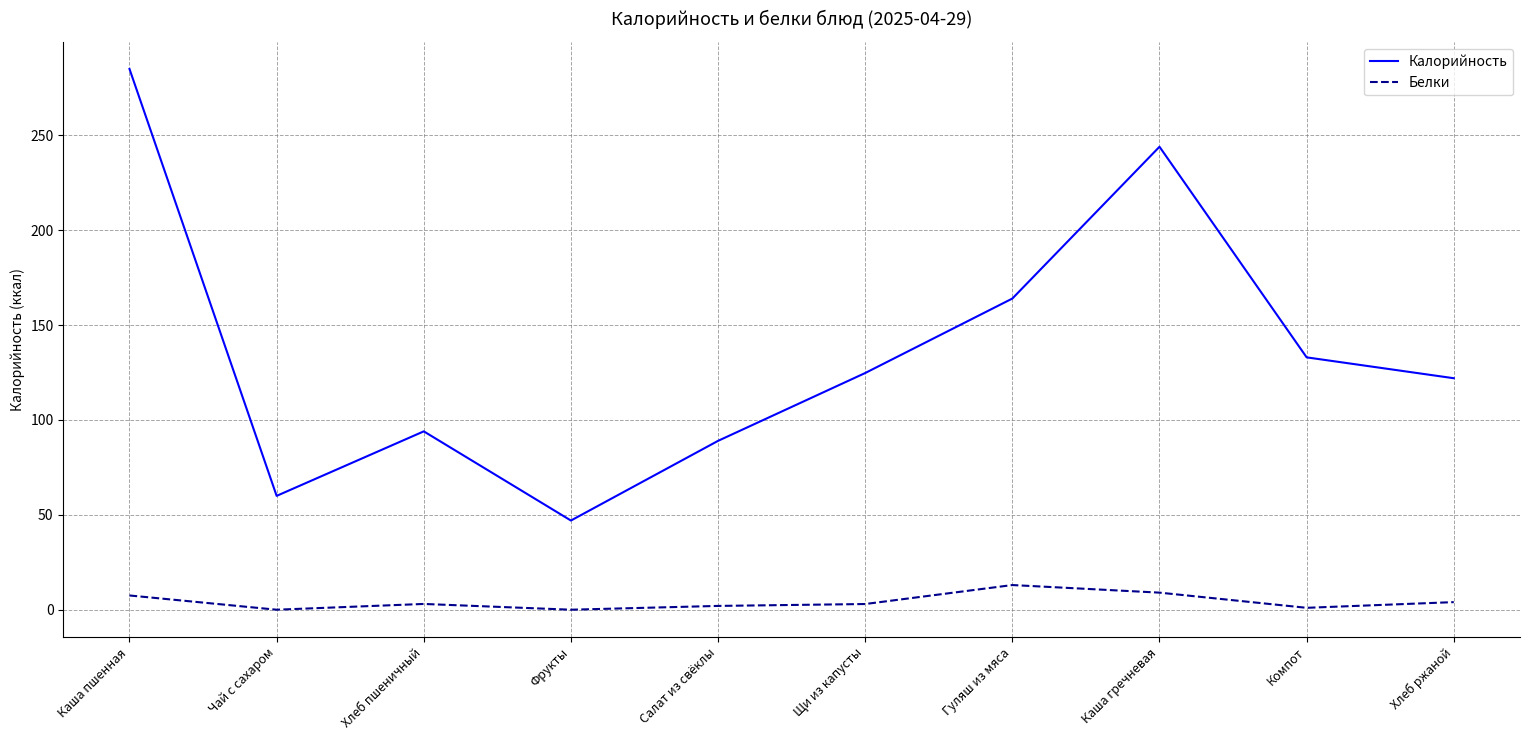

At which label does Белки first exceed 3?

Каша пшенная